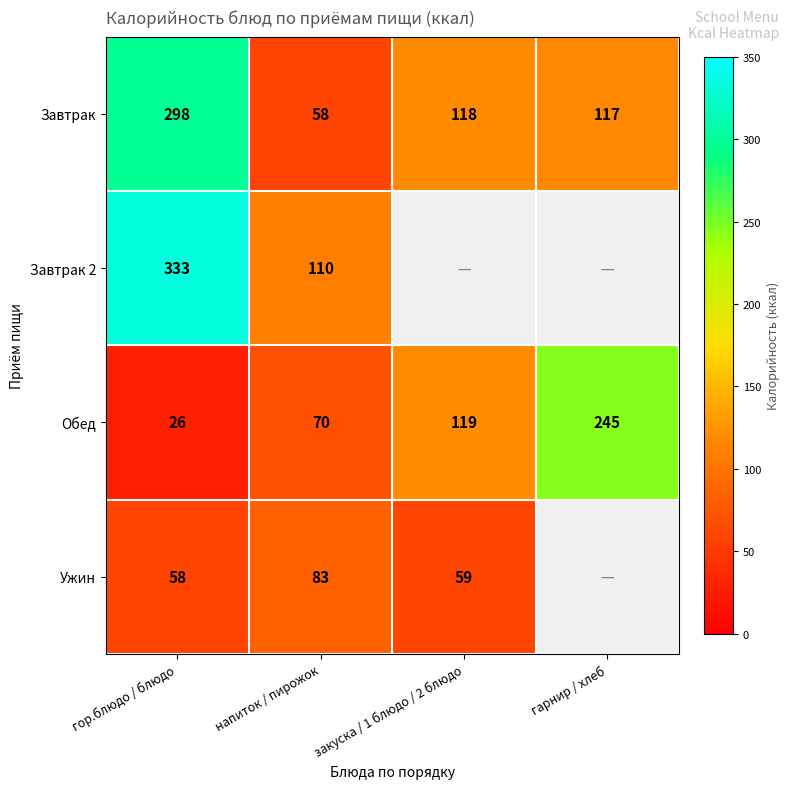

At which label does Завтрак reach its peak?

гор.блюдо / блюдо